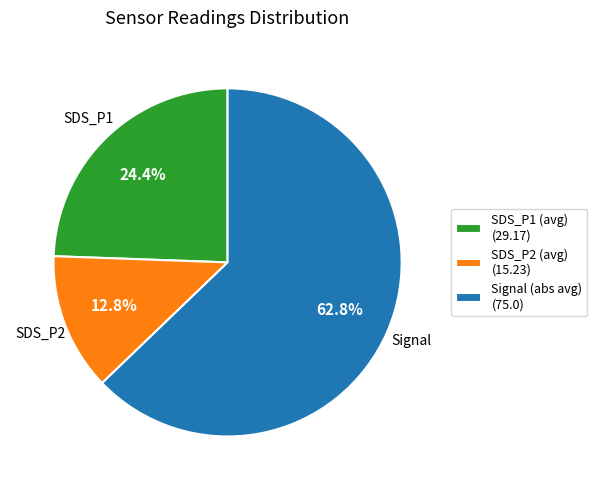

What is the smallest slice in the pie chart?

SDS_P2 (avg) (15.23)